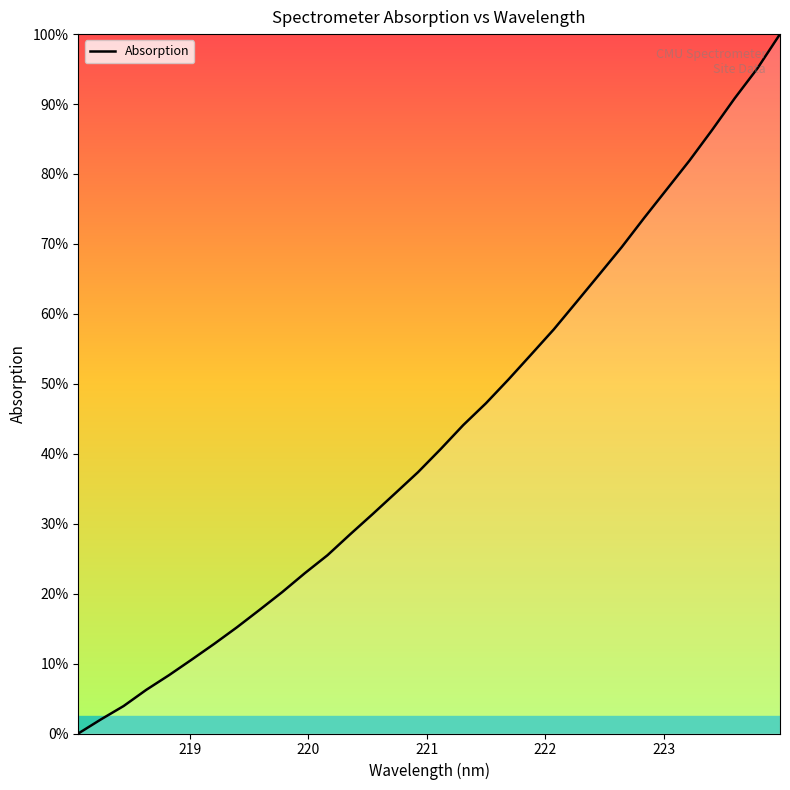

What is the maximum value shown in the chart?

100.0